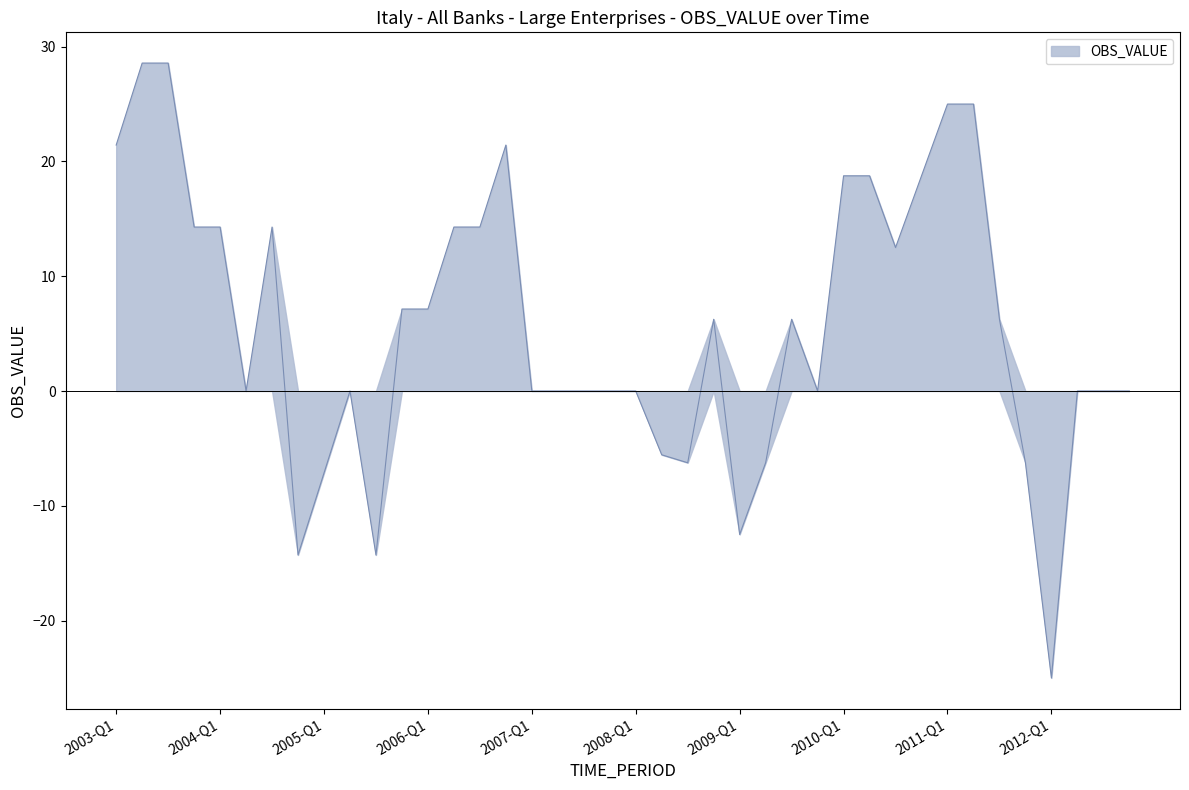

How many lines are shown in the chart?

1